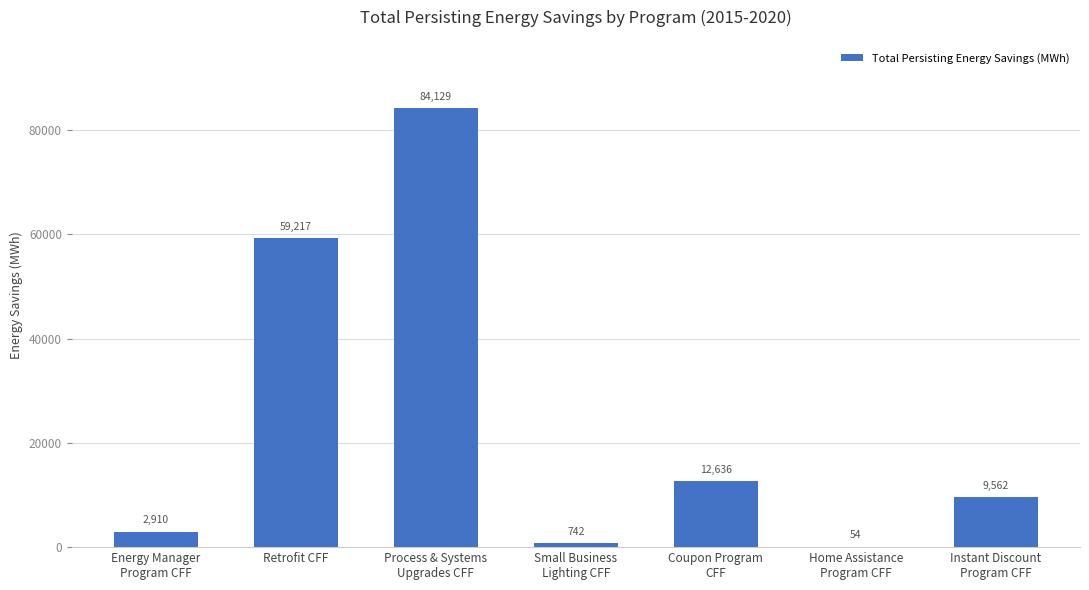

Is it true that the value at Retrofit CFF is 59217.4?

True